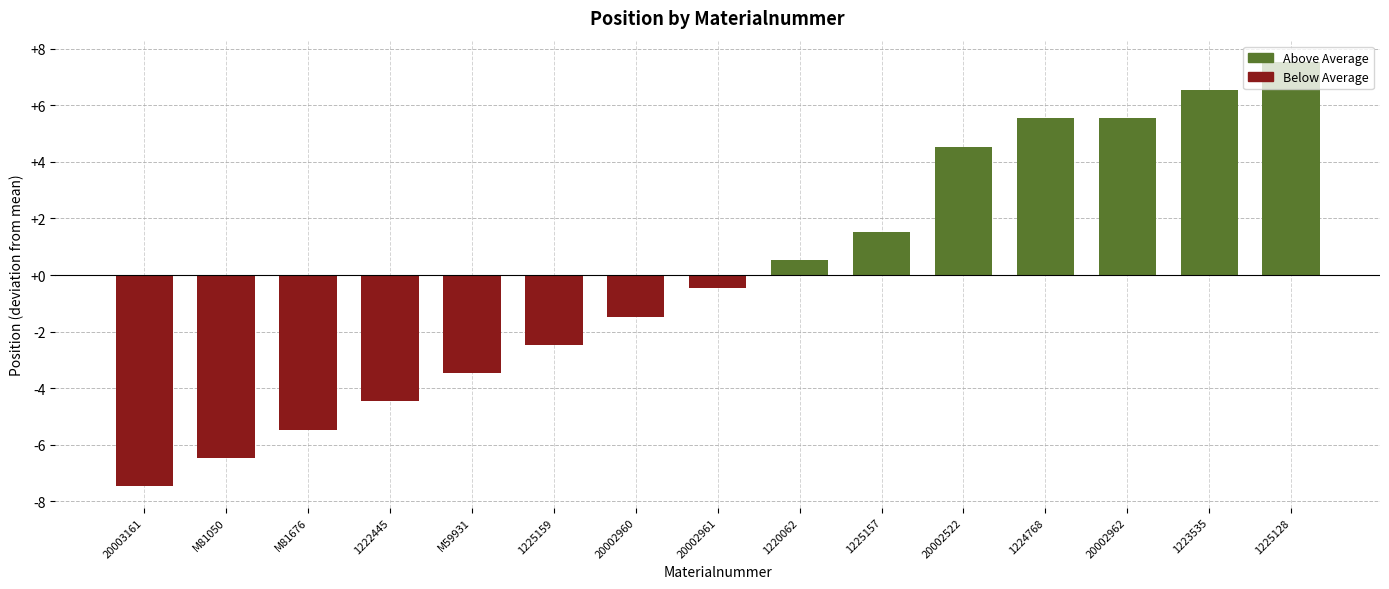

What is the difference between the values at 1225159 and 1220062?

3